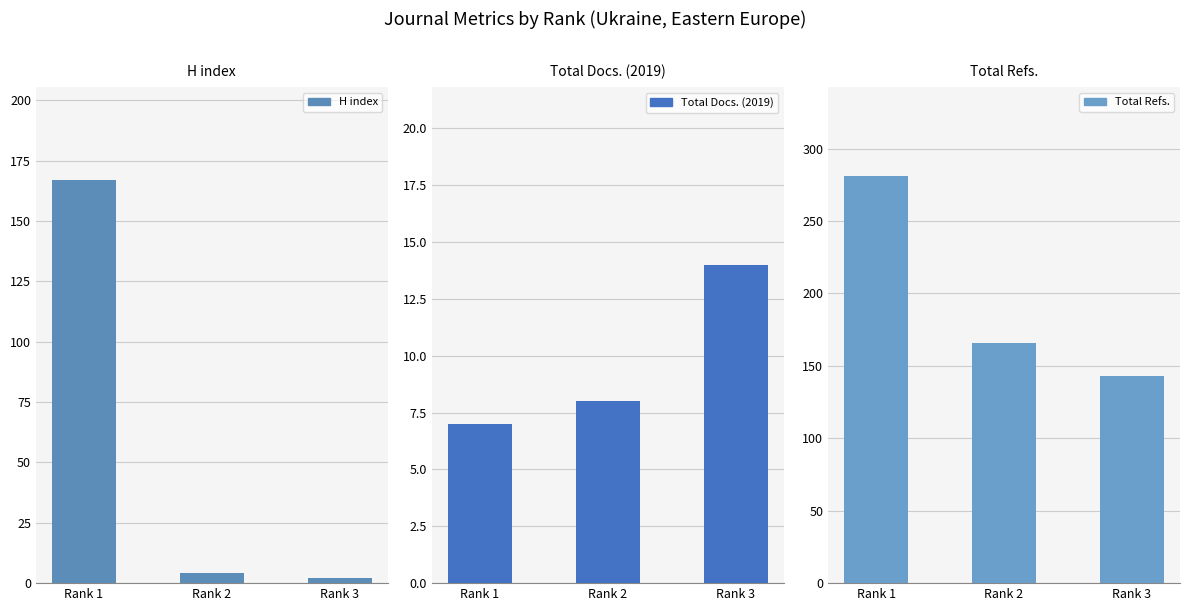

What are all the series names shown in the legend?

H index, Total Docs. (2019), Total Refs.